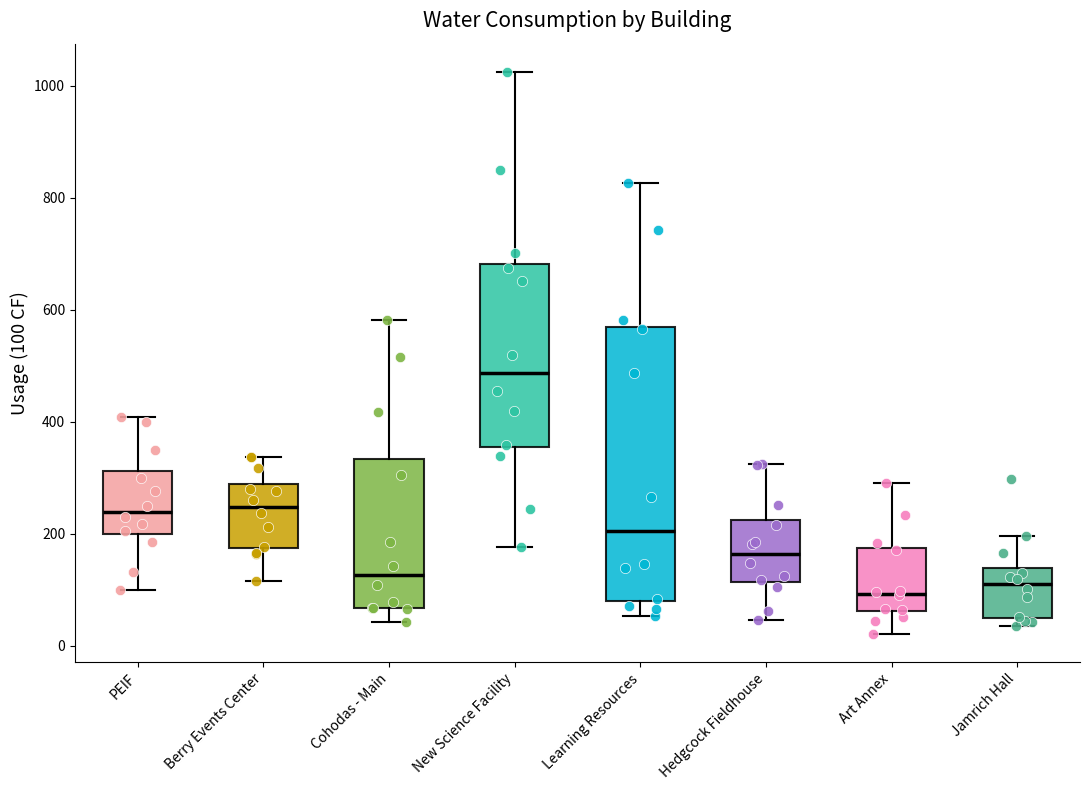

Where does the median line of the box for Berry Events Center sit on the y-axis? The values are not printed on the chart, so give them approximately, as read against the axis.

240